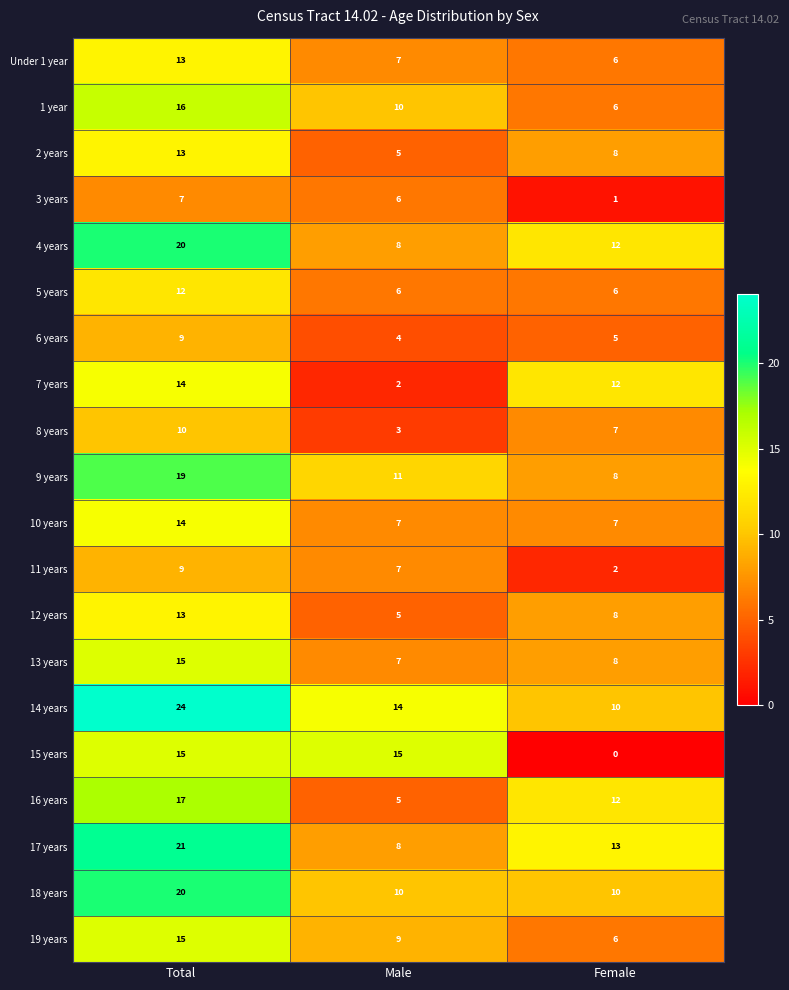

What is the sum of the 5 years values at Female and Total?

18